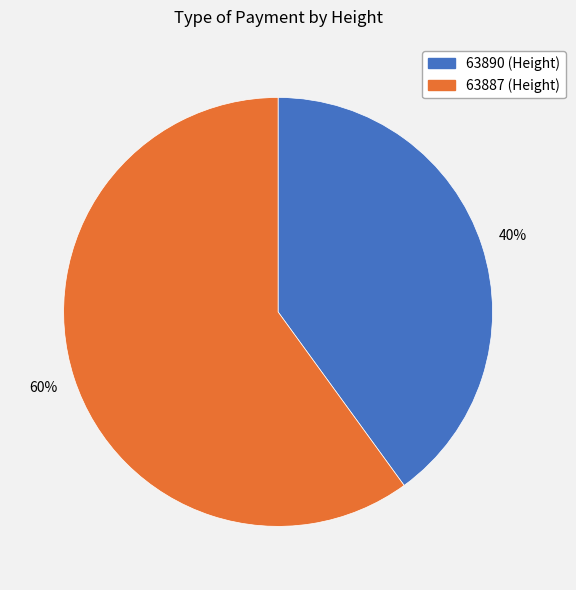

How many slices are in this pie chart?

2